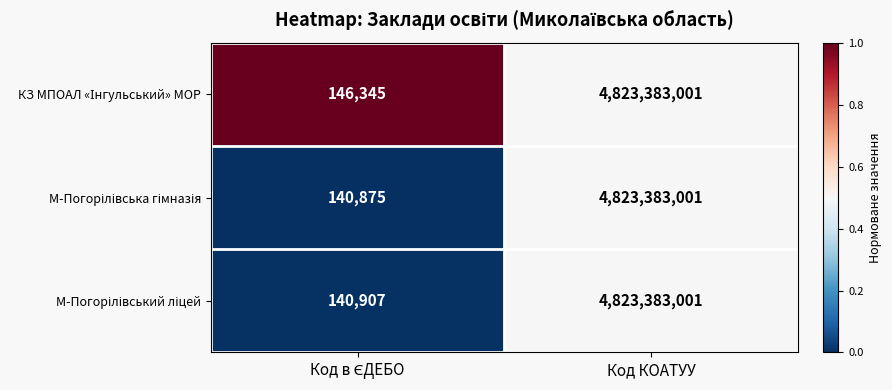

At which category is the sum across all series the highest?

Код КОАТУУ